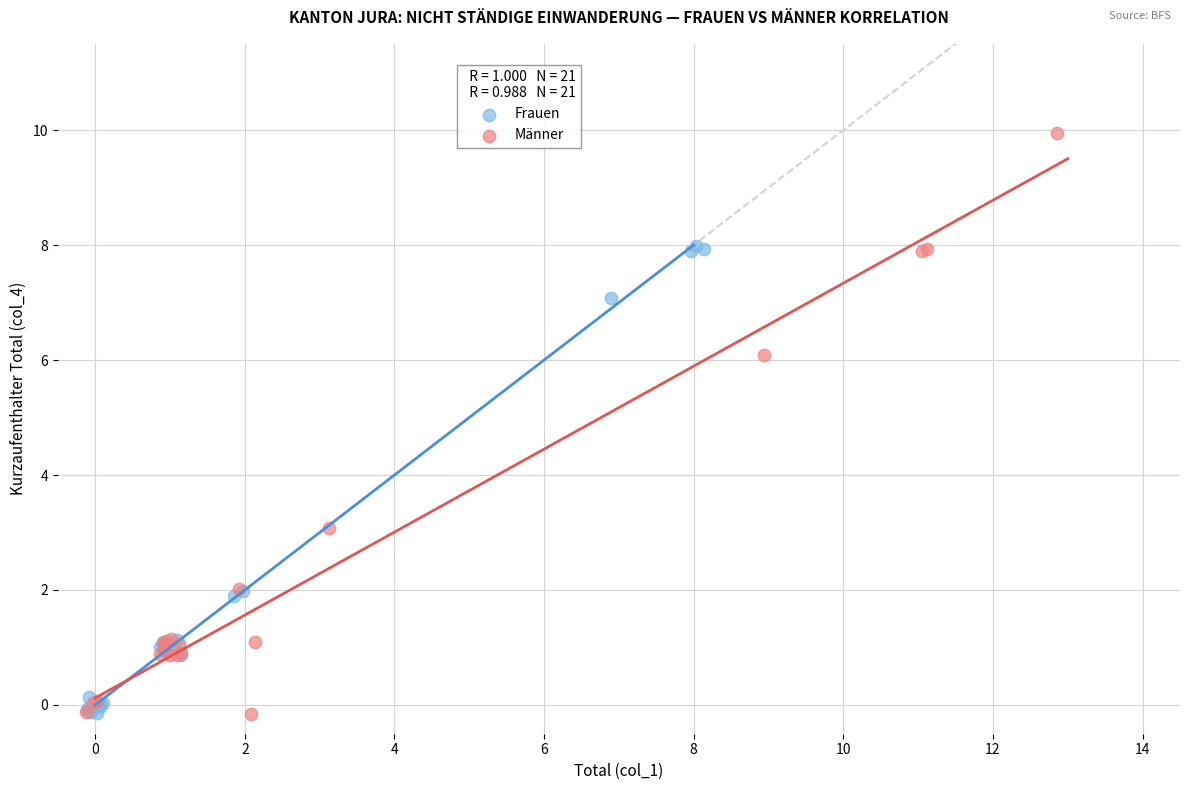

Which series has the widest spread of Y values?

Männer